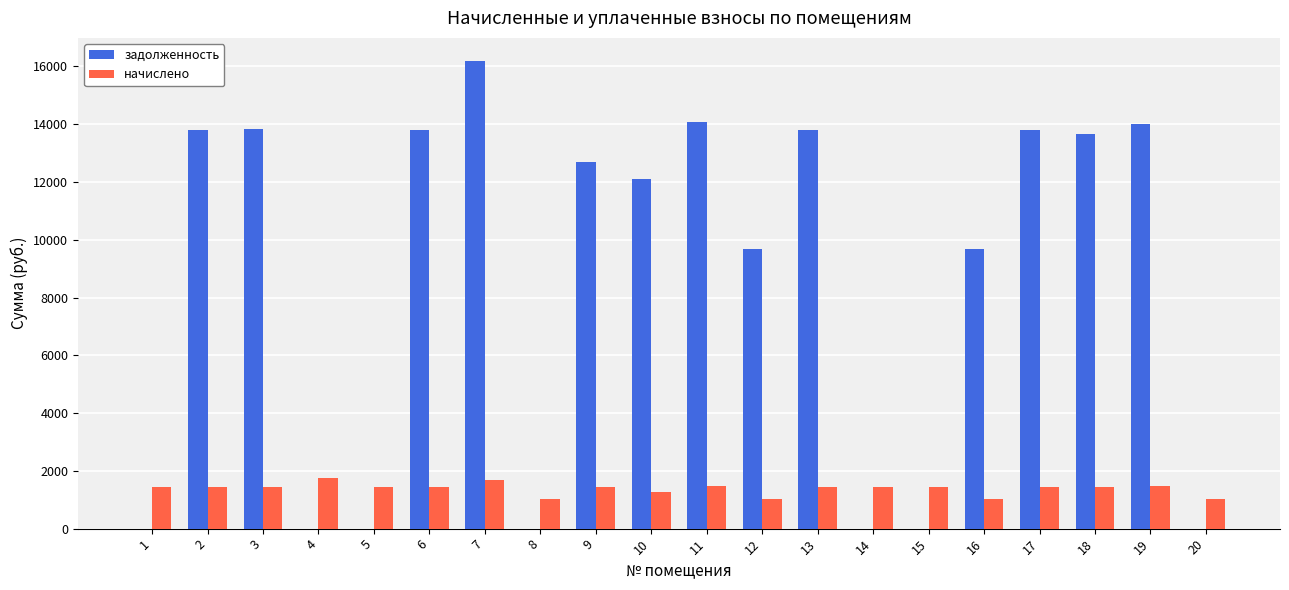

The value of задолженность at 17 is 13805.8. True or false?

True